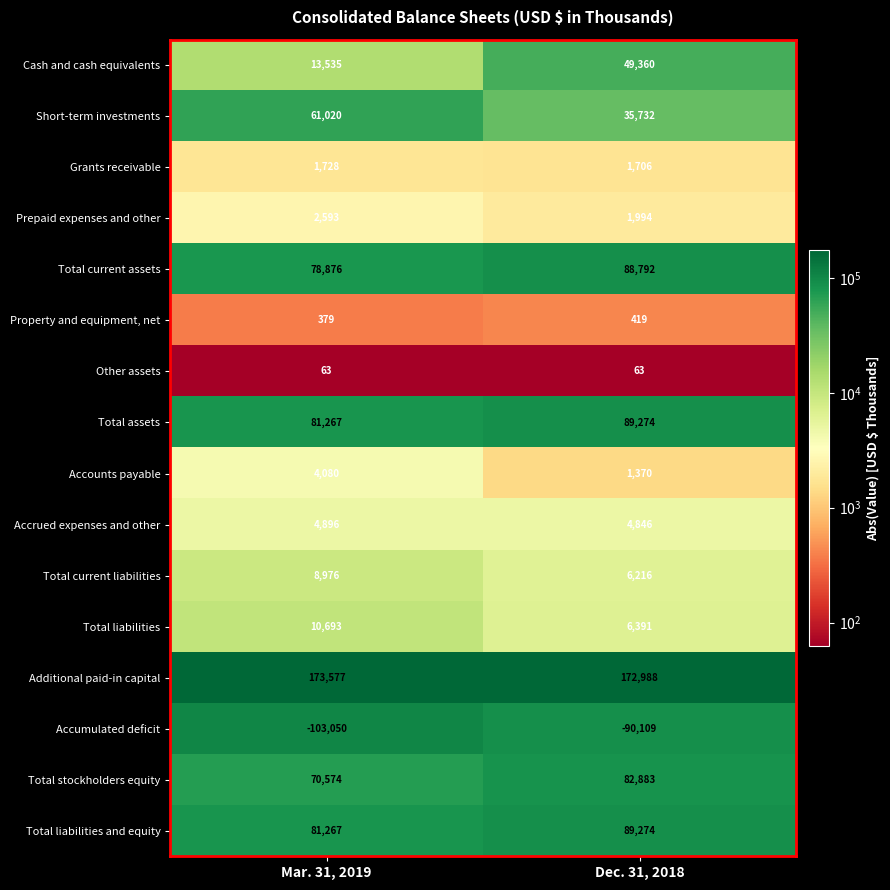

List the labels in order of Property and equipment, net value, smallest first.

Mar. 31, 2019, Dec. 31, 2018